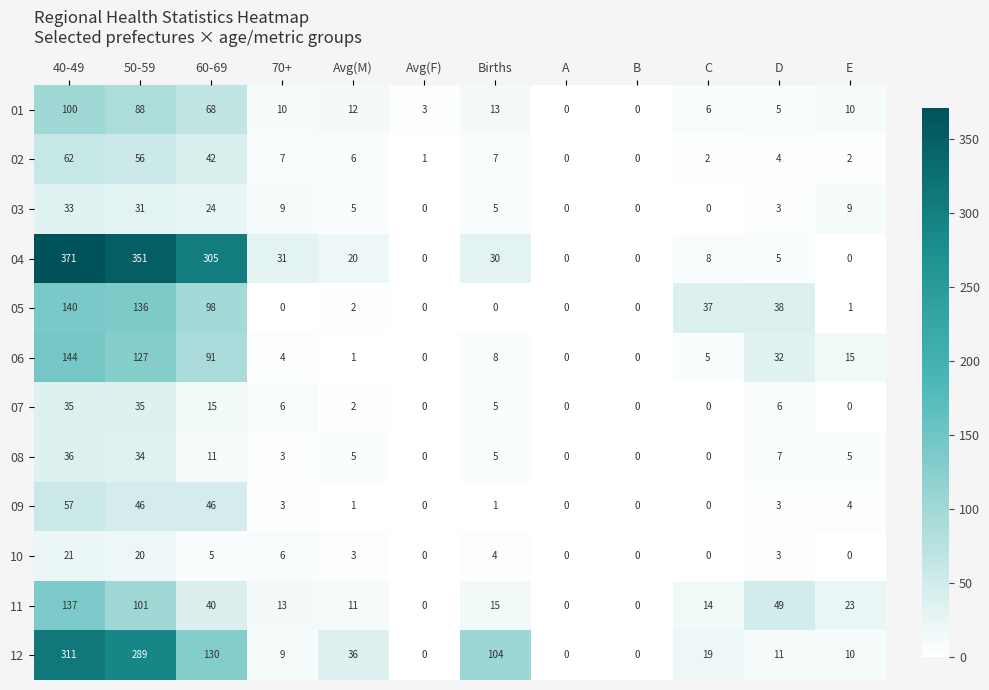

List the series in order of their peak value, lowest first.

10, 03, 07, 08, 09, 02, 01, 11, 05, 06, 12, 04